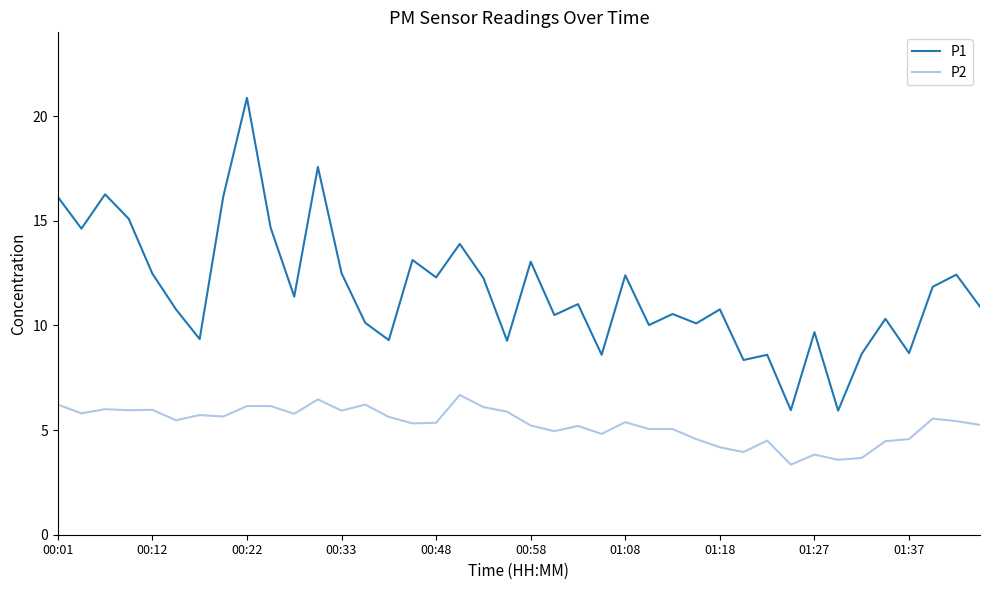

What is the greatest value displayed?

20.9